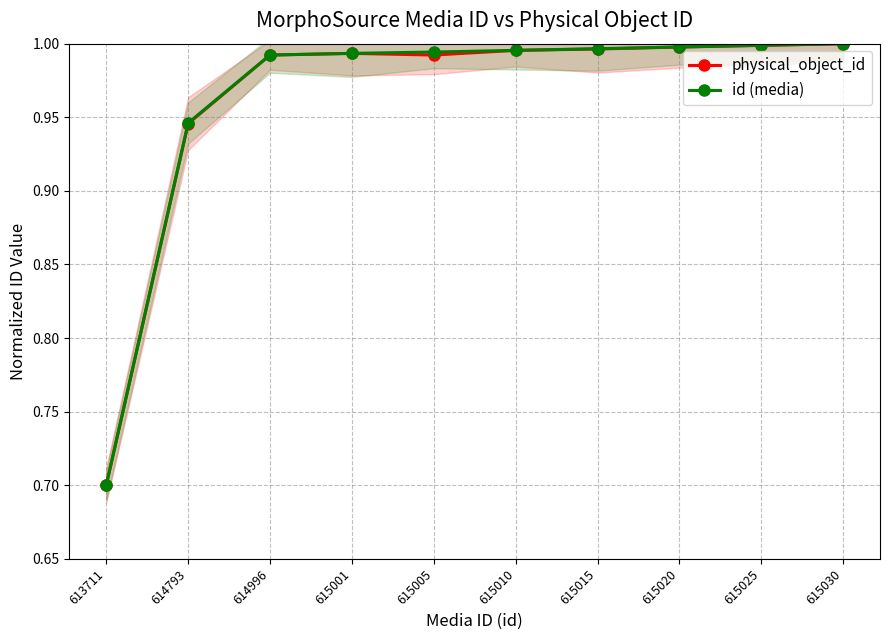

Reading left to right, extract all data points from this chart.

physical_object_id: 0.7	0.9	1.0	1.0	1.0	1.0	1.0	1.0	1.0	1.0
id (media): 0.7	0.9	1.0	1.0	1.0	1.0	1.0	1.0	1.0	1.0